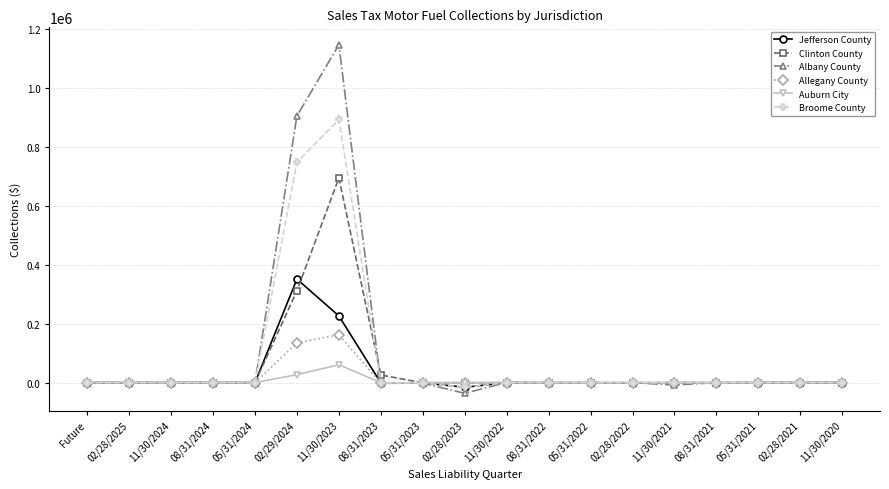

What is the highest value of the Albany County series?

1146230.1